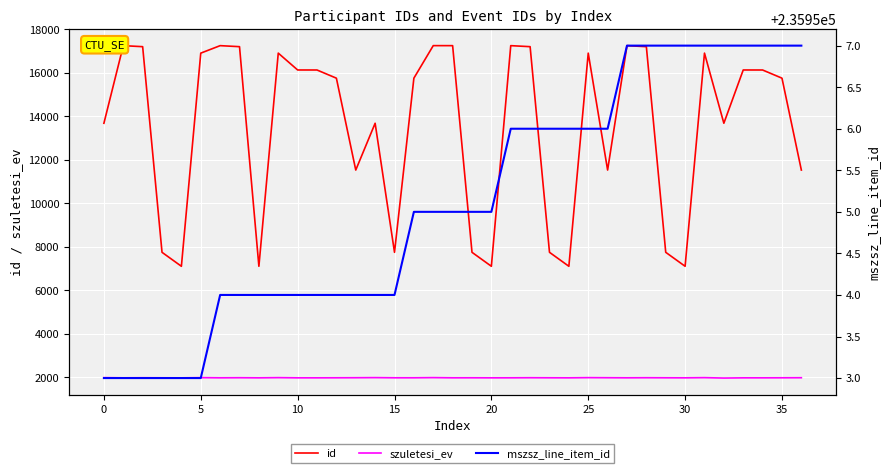

How many data points in mszsz_line_item_id are less than 235955?

16